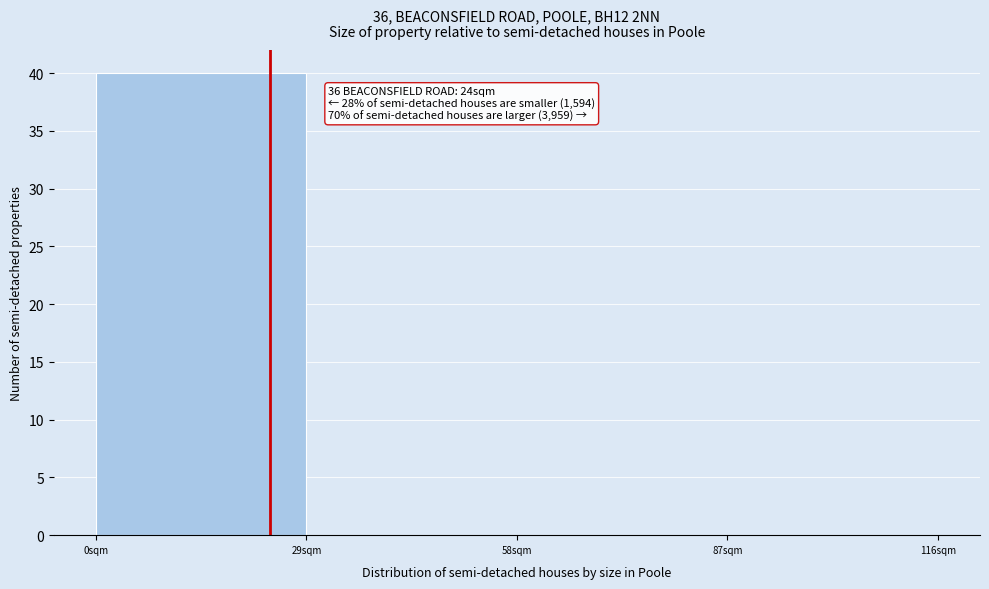

Which range on the x-axis has the tallest bar?

0 to 29